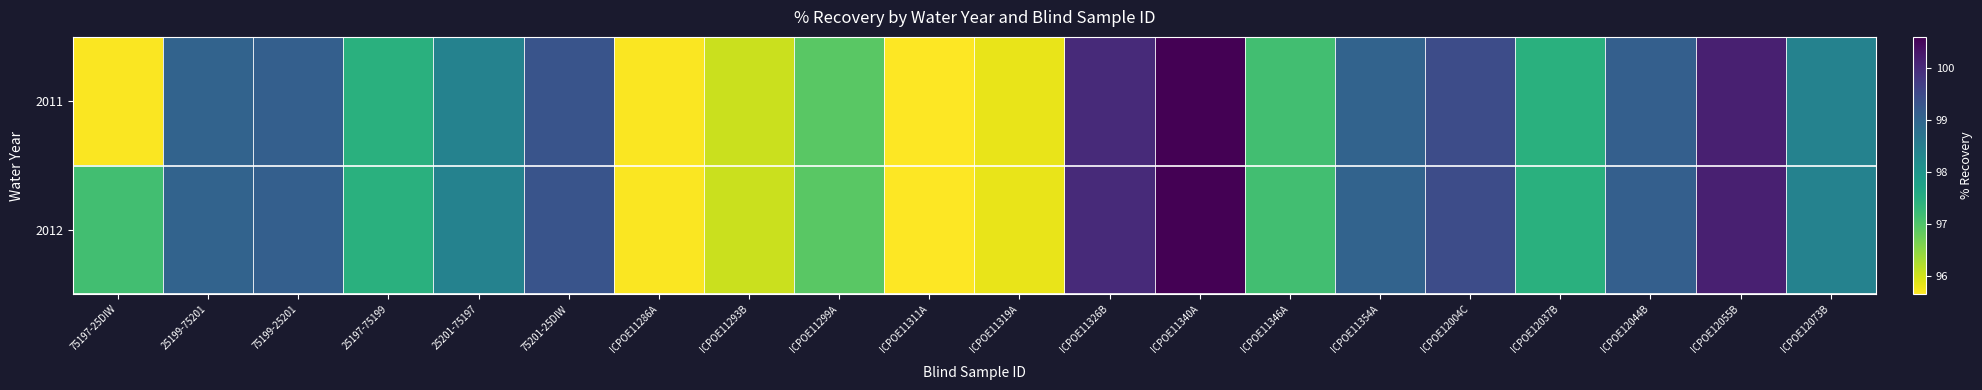

What is the maximum value shown in the chart?

100.6